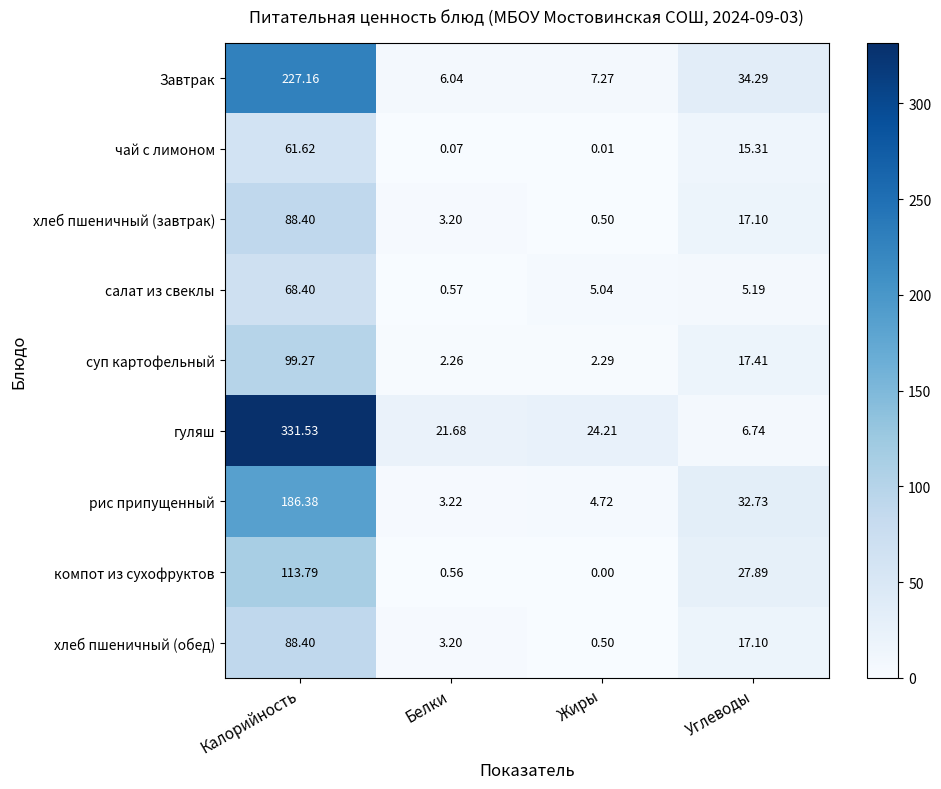

Which category has the lowest value in the чай с лимоном series?

Жиры